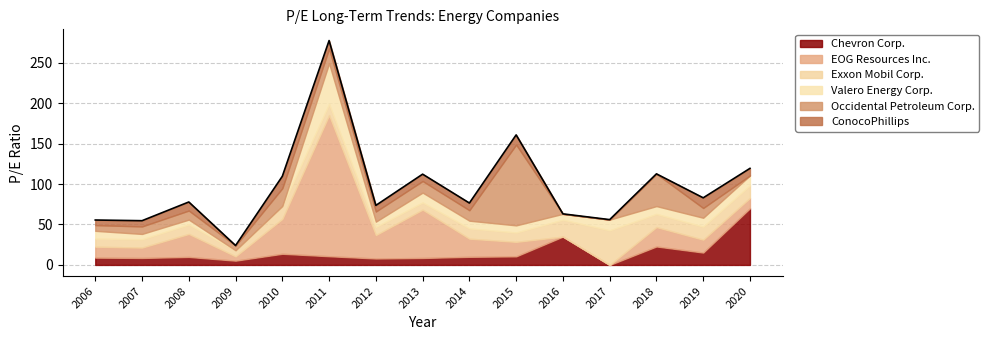

Read the Chevron Corp. value at 2008-02-28.

9.9